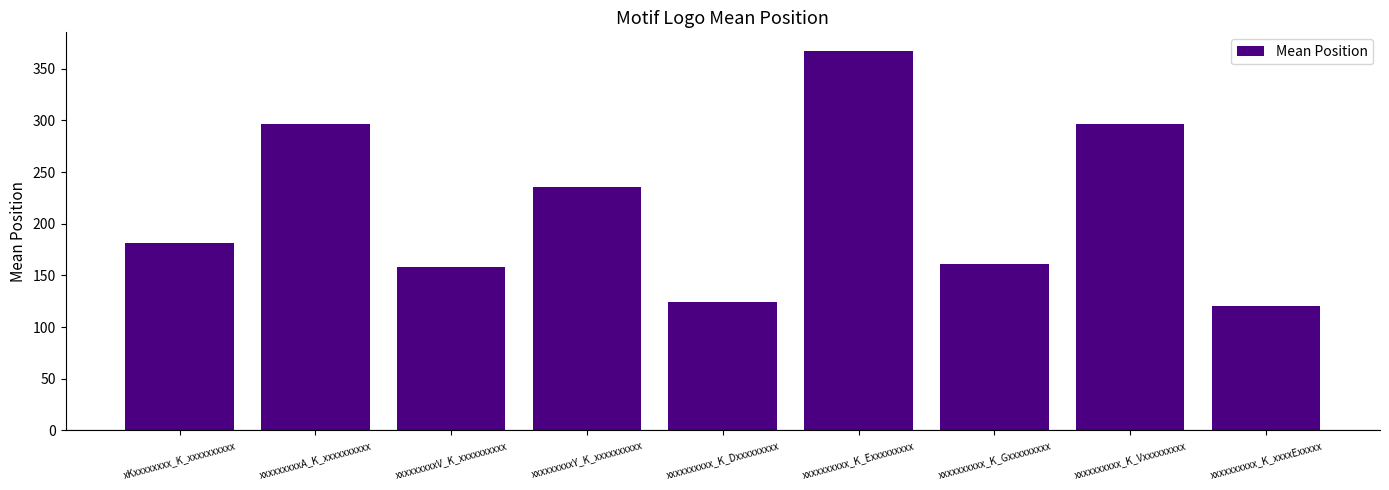

What is the difference between the maximum and second lowest values?

242.9